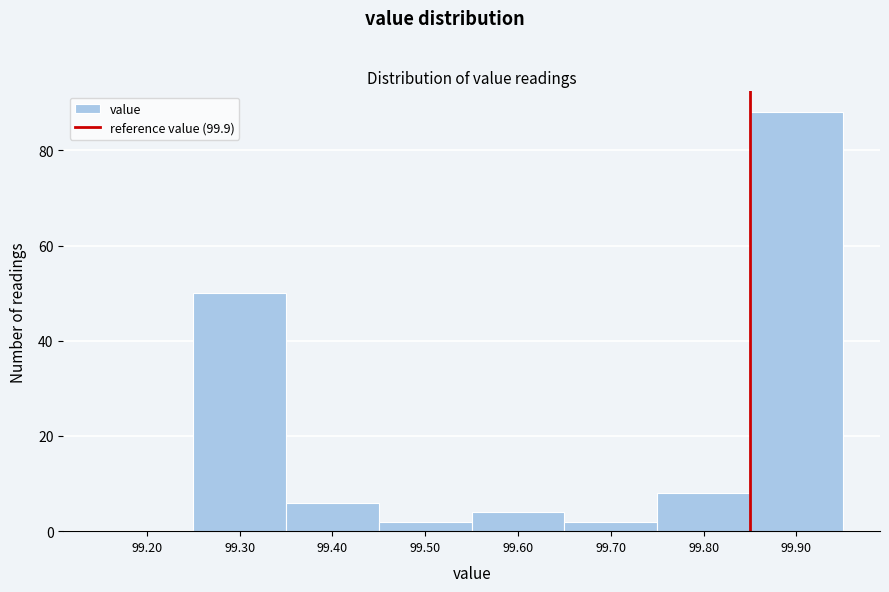

Reading right to left, what are all the values shown in this chart?

99.90=88	99.80=8	99.70=2	99.60=4	99.50=2	99.40=6	99.30=50	99.20=0